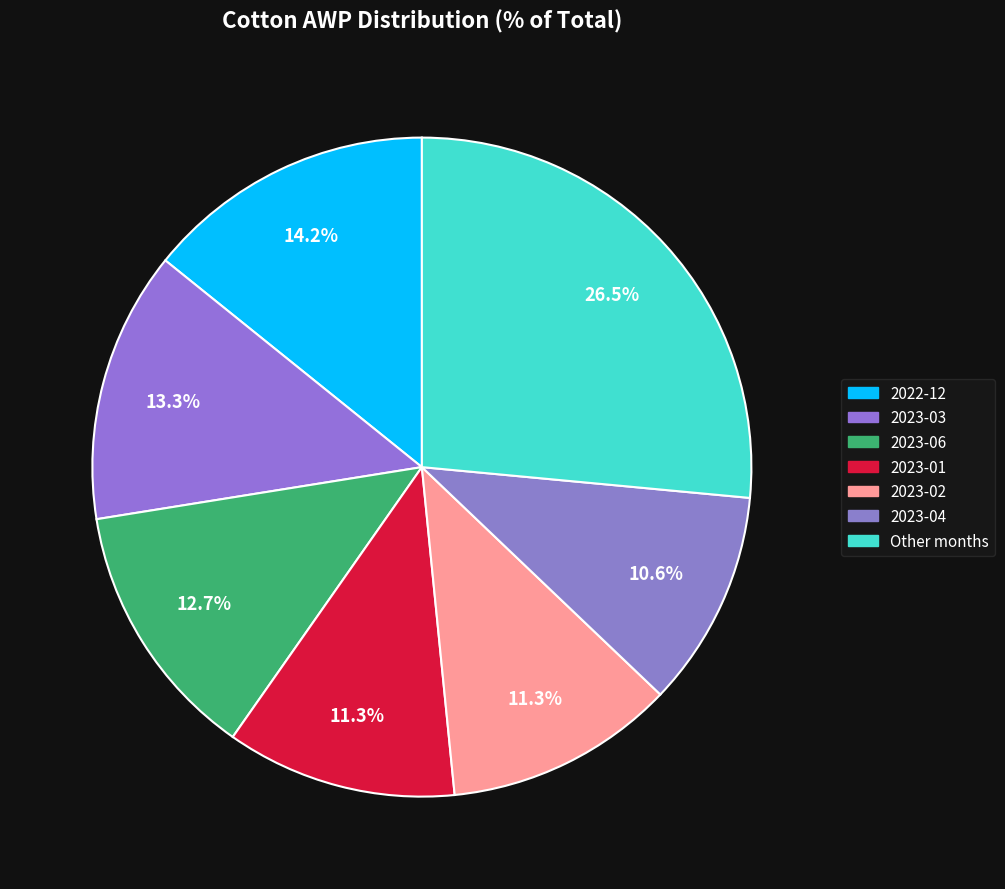

How many slices are in this pie chart?

7